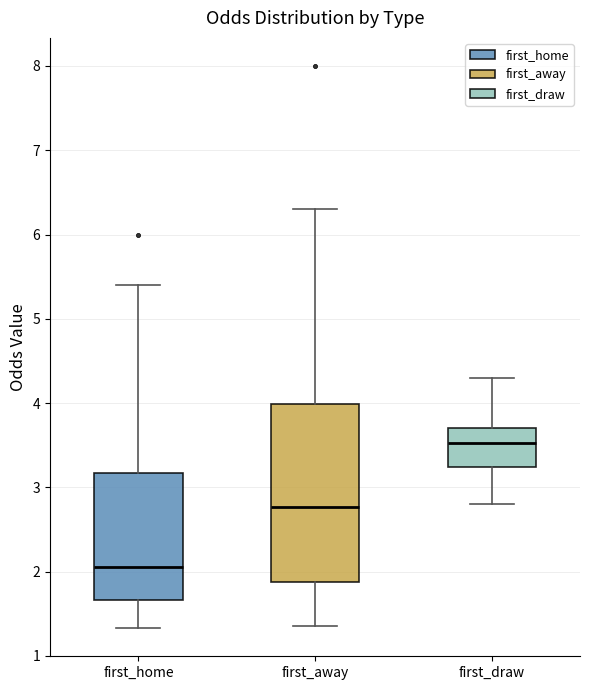

Reading left to right, transcribe this box plot: for each box, give where its median line is, the range the box spans, and where its two whiskers end, as read against the y-axis. The values are not printed on the chart, so give them approximately, as read against the axis.

first_home: median 2.1, box 1.7 to 3.2, whiskers 1.3 to 5.4
first_away: median 2.8, box 1.9 to 4.0, whiskers 1.4 to 6.3
first_draw: median 3.5, box 3.2 to 3.7, whiskers 2.8 to 4.3